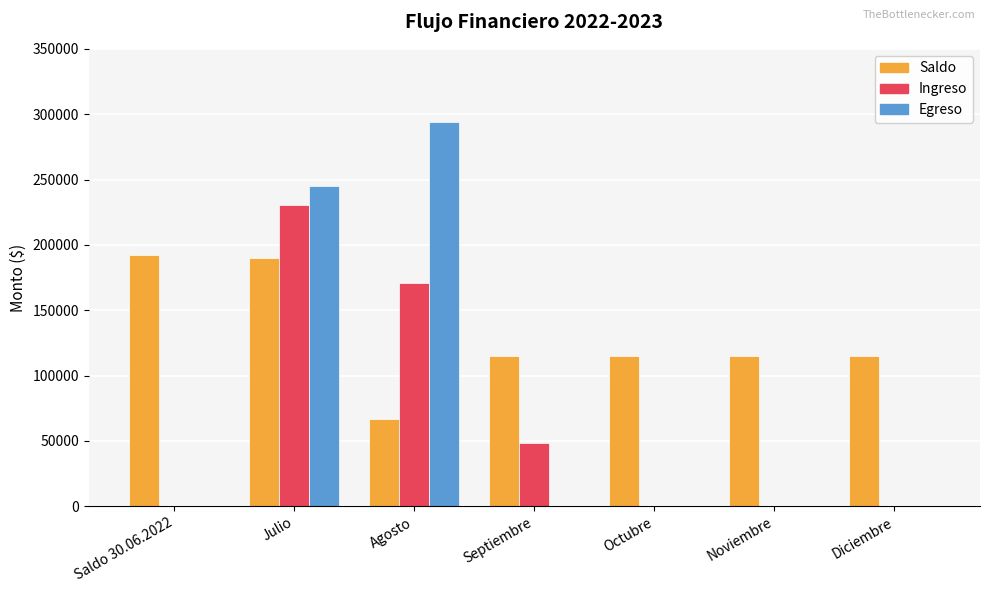

What is the sum of all Egreso values?

538692.0